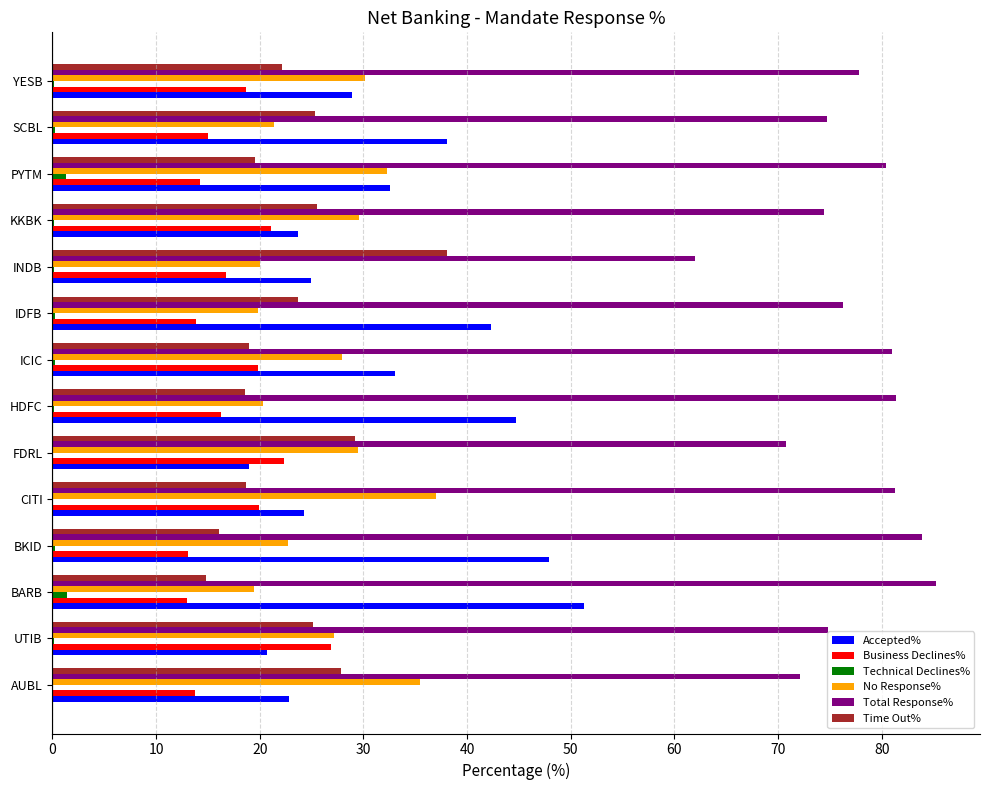

Which series has the largest range (max minus min)?

Accepted%